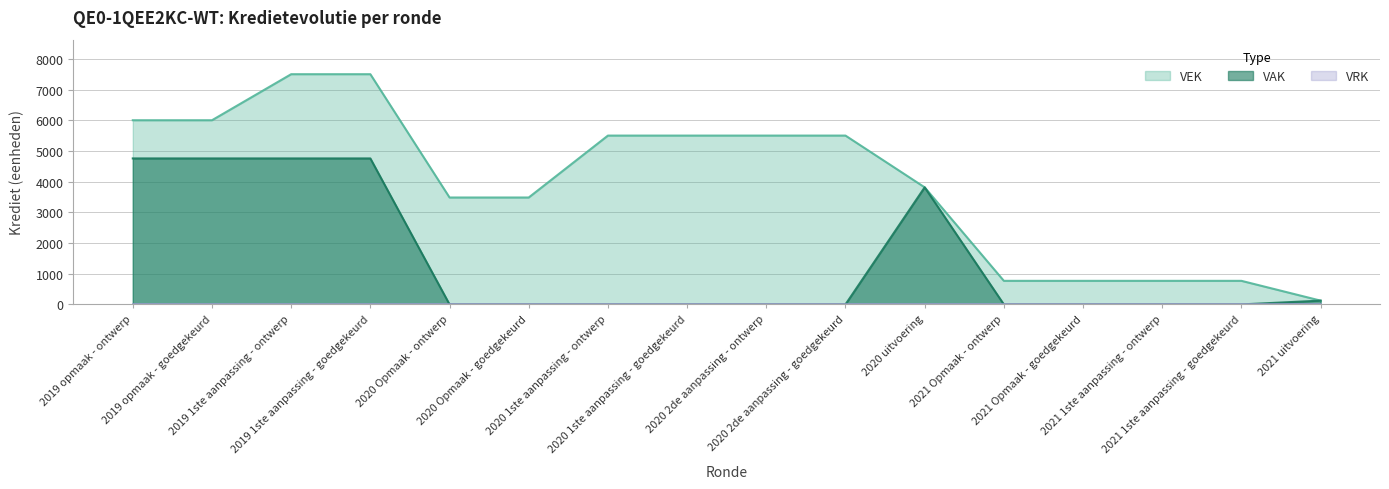

Is the value of VEK at 2021 Opmaak - goedgekeurd greater than the value of VAK at 2021 Opmaak - goedgekeurd?

Yes